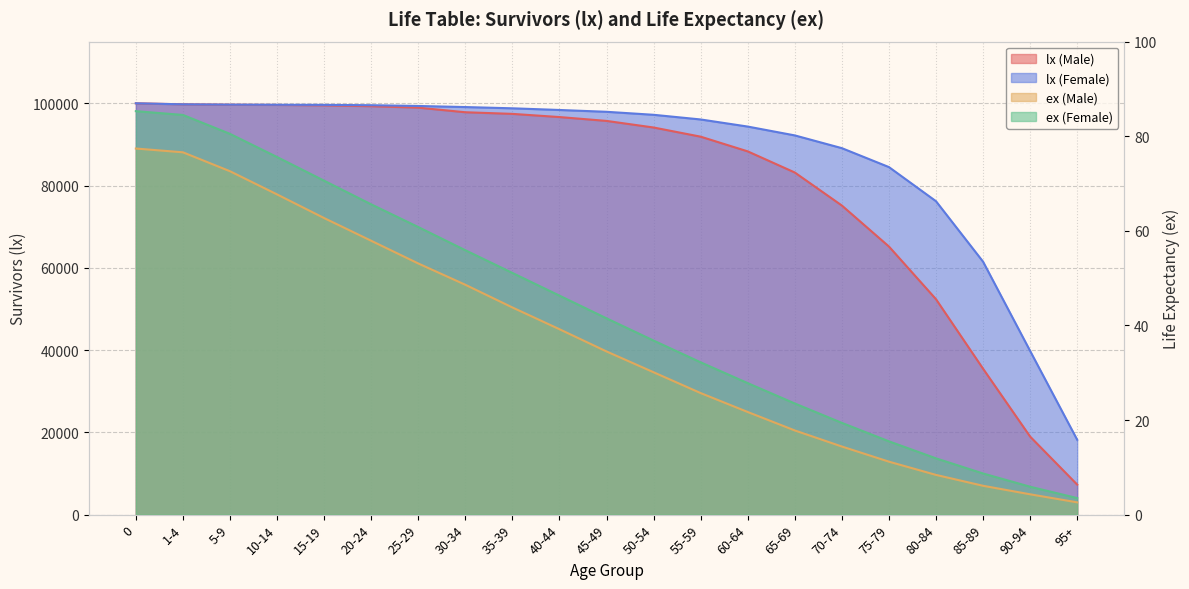

Which series has the widest spread of values?

lx (Male)